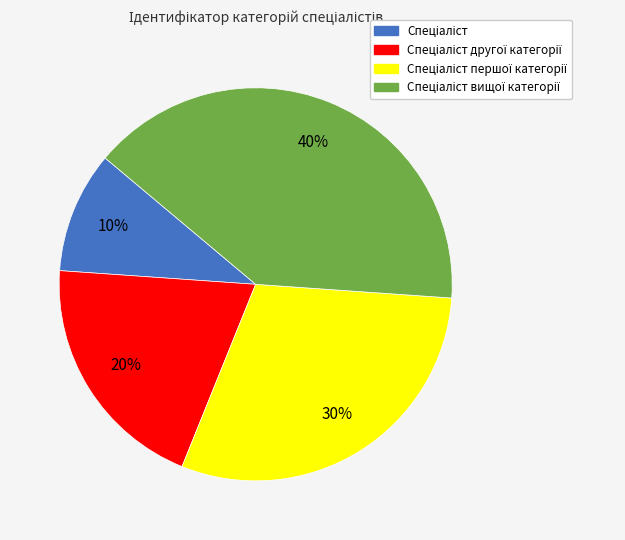

To the nearest percent, what is the difference between the largest and smallest slice percentages?

30%